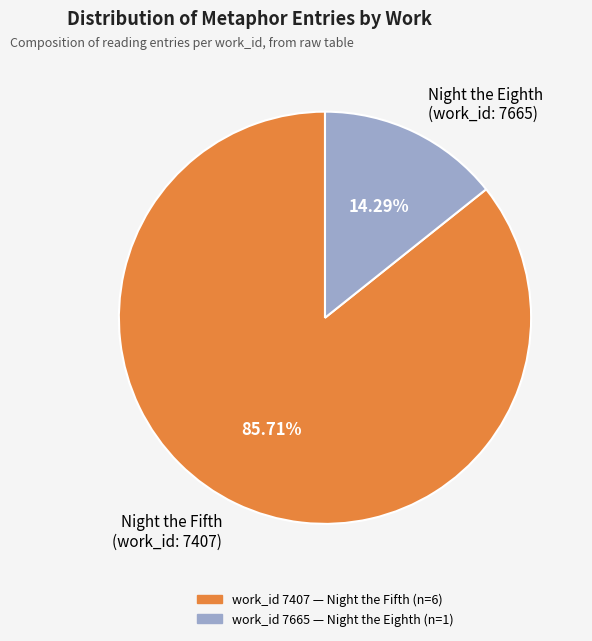

What is the smallest slice in the pie chart?

Night the Eighth (work_id: 7665)